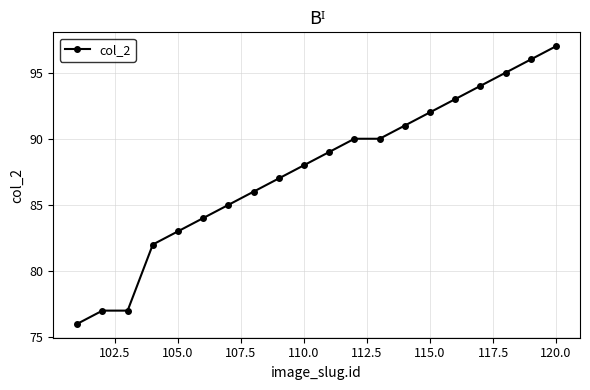

How many data points does each series have?

20